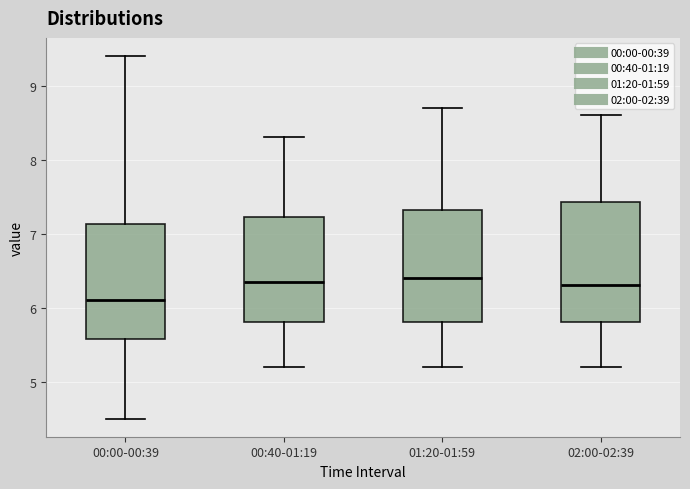

Reading left to right, read every box against the y-axis: the position of its median line, the range the box covers, and the ends of its whiskers. The values are not printed on the chart, so give them approximately, as read against the axis.

00:00-00:39: median 6.1, box 5.6 to 7.1, whiskers 4.5 to 9.4
00:40-01:19: median 6.4, box 5.8 to 7.2, whiskers 5.2 to 8.3
01:20-01:59: median 6.4, box 5.8 to 7.3, whiskers 5.2 to 8.7
02:00-02:39: median 6.3, box 5.8 to 7.4, whiskers 5.2 to 8.6